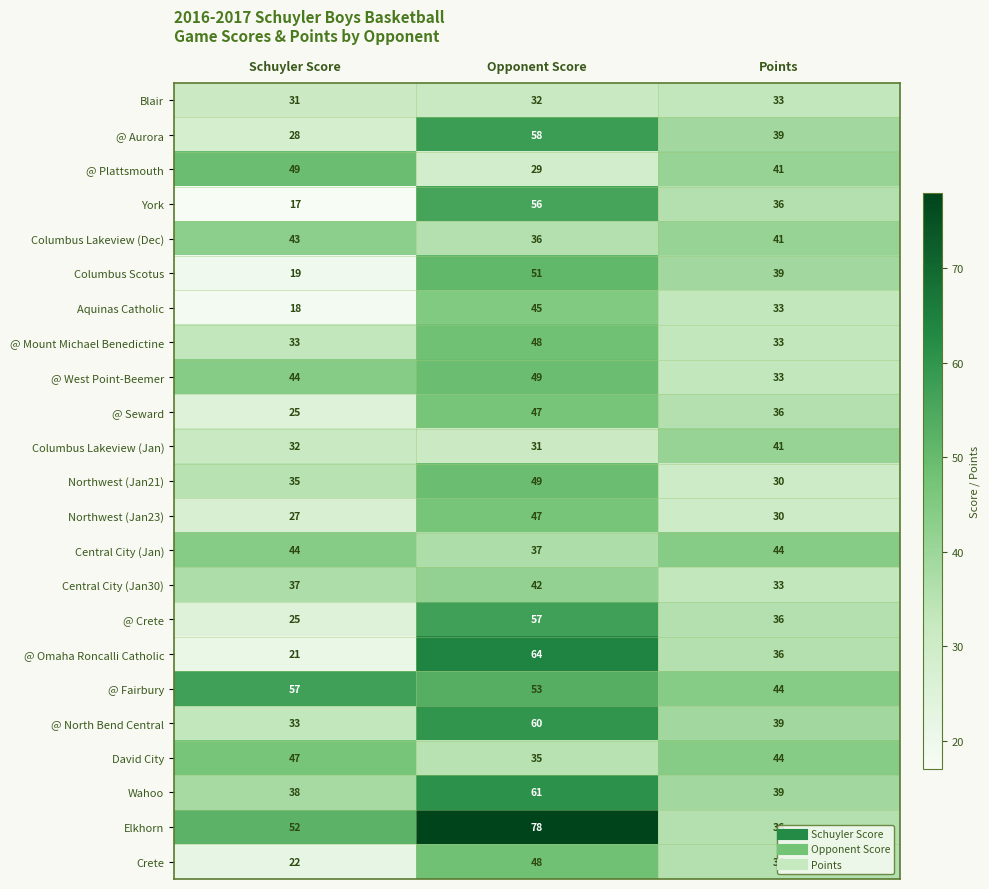

What is the approximate value of @ Crete at Points?

36